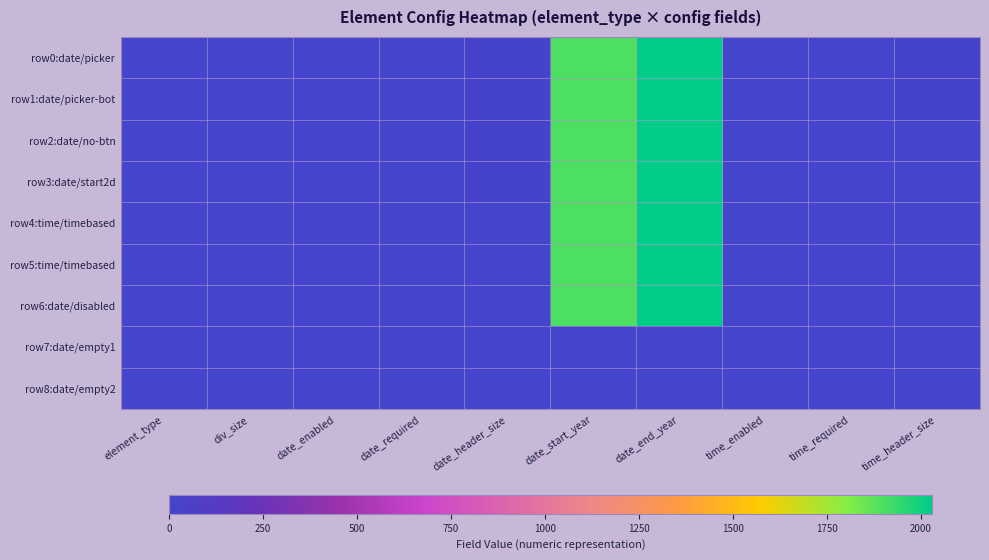

Reading left to right, transcribe all the data shown in this chart.

row0:date/picker: element_type=1	div_size=1	date_enabled=1	date_required=0	date_header_size=10	date_start_year=1900	date_end_year=2030	time_enabled=1	time_required=0	time_header_size=10
row1:date/picker-bot: element_type=1	div_size=1	date_enabled=1	date_required=0	date_header_size=10	date_start_year=1900	date_end_year=2026	time_enabled=1	time_required=0	time_header_size=10
row2:date/no-btn: element_type=1	div_size=1	date_enabled=1	date_required=0	date_header_size=10	date_start_year=1900	date_end_year=2026	time_enabled=0	time_required=0	time_header_size=0
row3:date/start2d: element_type=1	div_size=1	date_enabled=1	date_required=0	date_header_size=10	date_start_year=1900	date_end_year=2026	time_enabled=0	time_required=0	time_header_size=0
row4:time/timebased: element_type=0	div_size=1	date_enabled=1	date_required=0	date_header_size=4	date_start_year=1900	date_end_year=2030	time_enabled=0	time_required=0	time_header_size=0
row5:time/timebased: element_type=0	div_size=1	date_enabled=1	date_required=0	date_header_size=4	date_start_year=1900	date_end_year=2030	time_enabled=0	time_required=0	time_header_size=0
row6:date/disabled: element_type=1	div_size=1	date_enabled=1	date_required=0	date_header_size=4	date_start_year=1900	date_end_year=2030	time_enabled=0	time_required=0	time_header_size=0
row7:date/empty1: element_type=1	div_size=1	date_enabled=0	date_required=0	date_header_size=0	date_start_year=0	date_end_year=0	time_enabled=0	time_required=0	time_header_size=0
row8:date/empty2: element_type=1	div_size=1	date_enabled=0	date_required=0	date_header_size=0	date_start_year=0	date_end_year=0	time_enabled=0	time_required=0	time_header_size=0